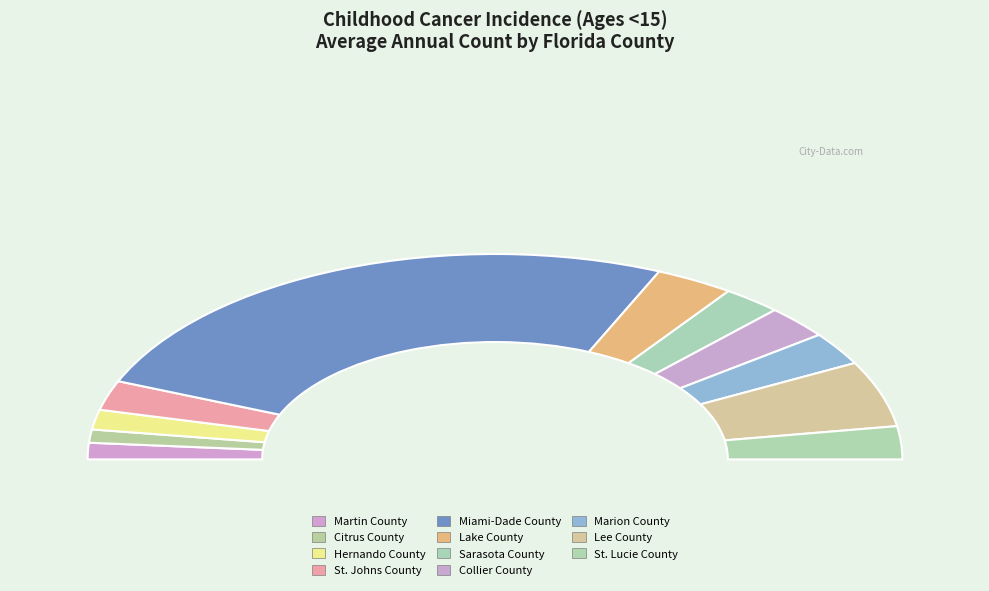

What is the ratio of the value at Hernando County to the value at Marion County?

0.6